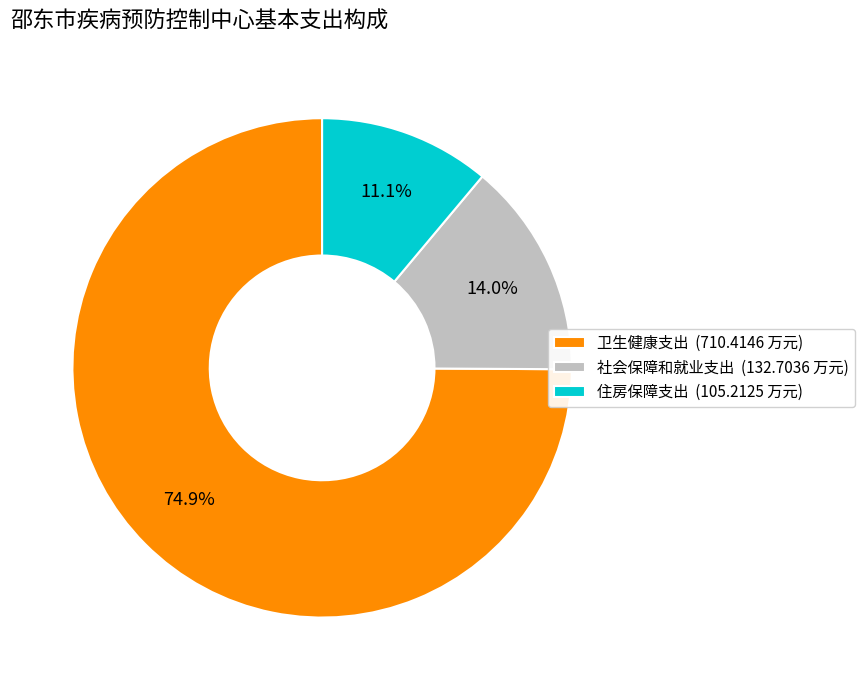

What percentage is the 卫生健康支出 slice, to the nearest percent?

75%